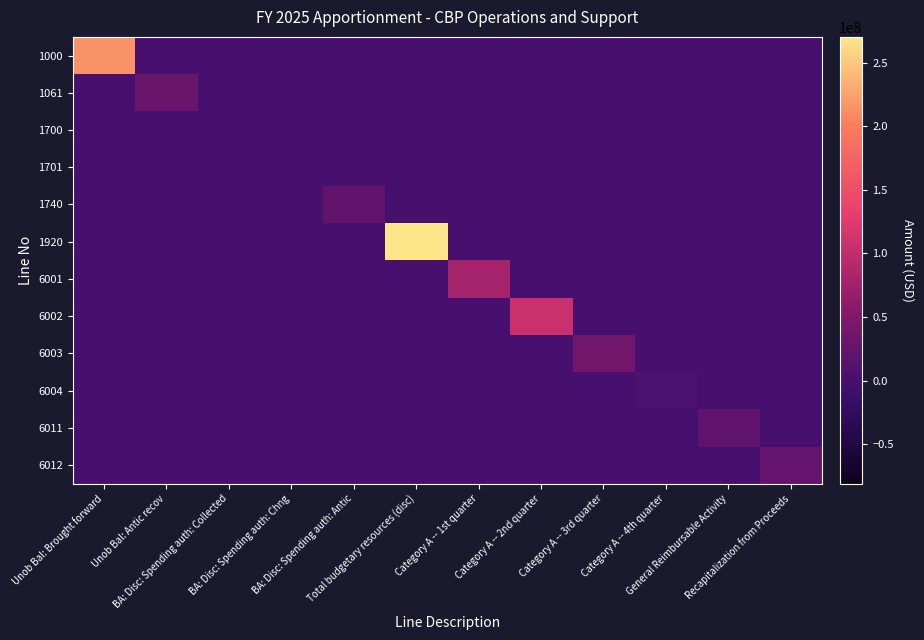

At which category is the sum across all series the highest?

Total budgetary resources (disc)